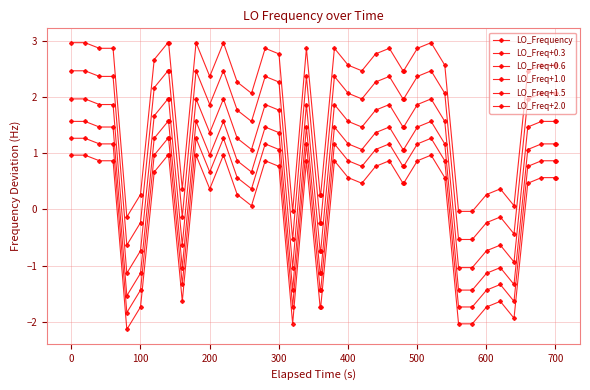

Which series has the widest spread of values?

LO_Frequency